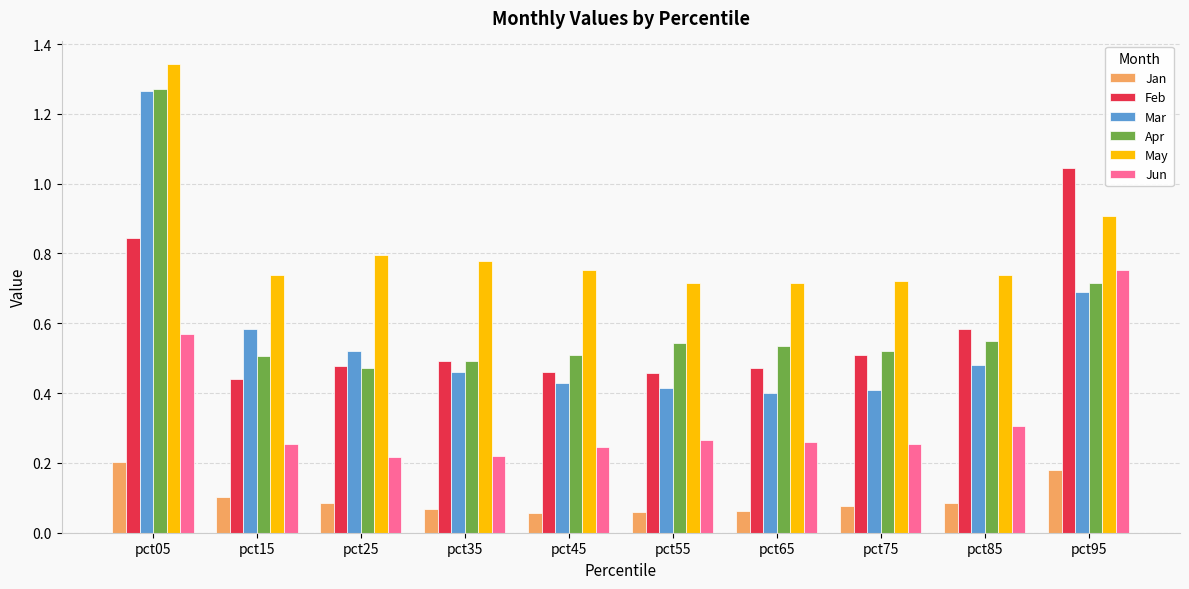

Which category has the highest value in the Feb series?

pct95